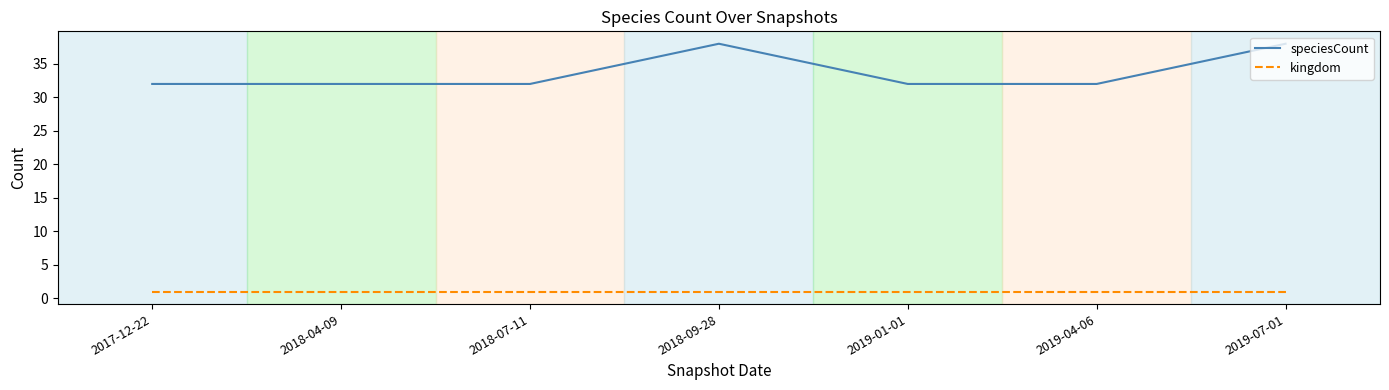

How many lines are shown in the chart?

2